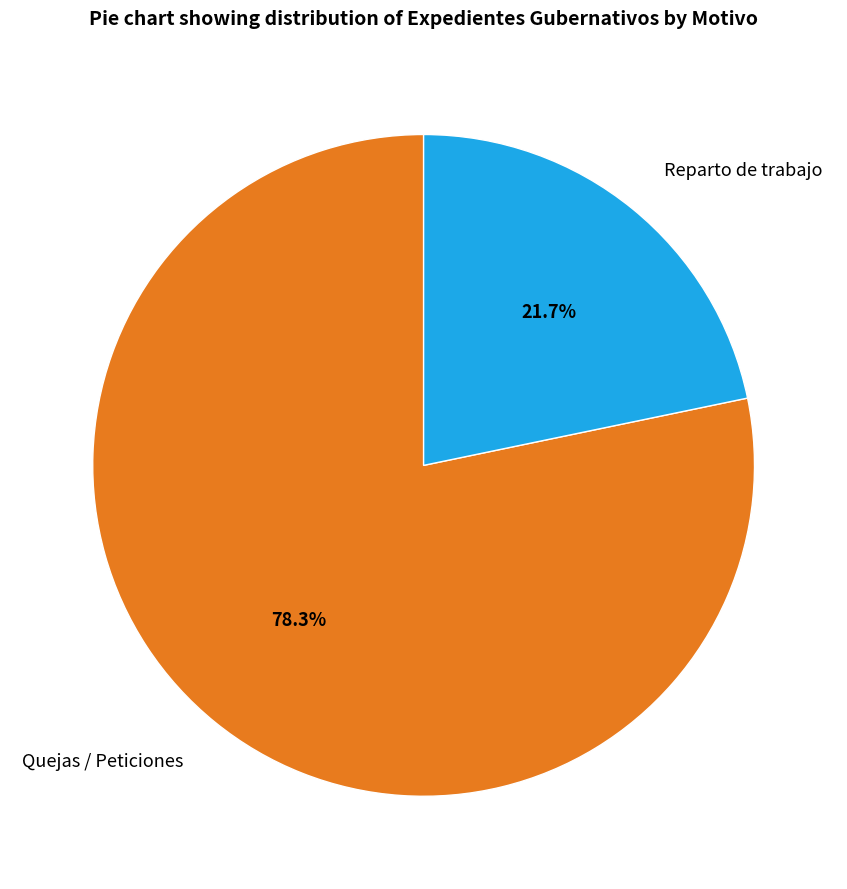

Rank the categories by value from lowest to highest.

Reparto de trabajo, Quejas / Peticiones